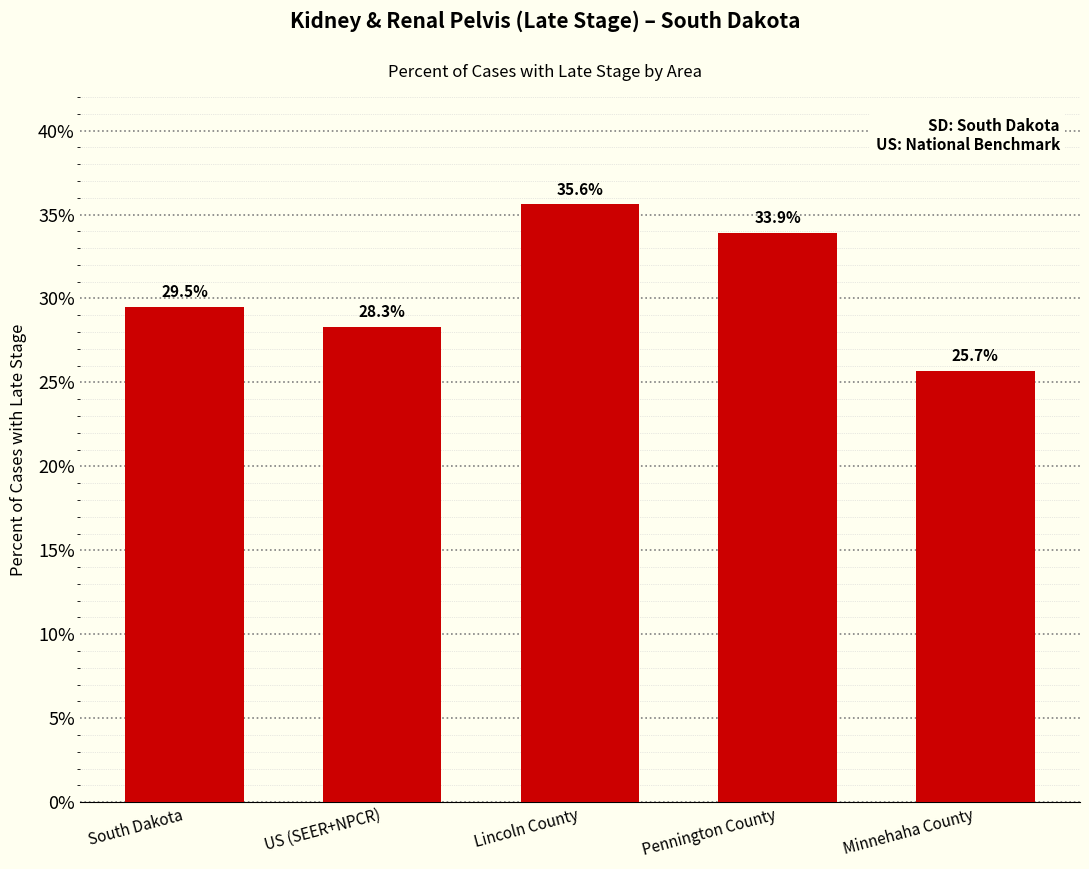

Are the bars grouped side by side (vs. stacked)?

No